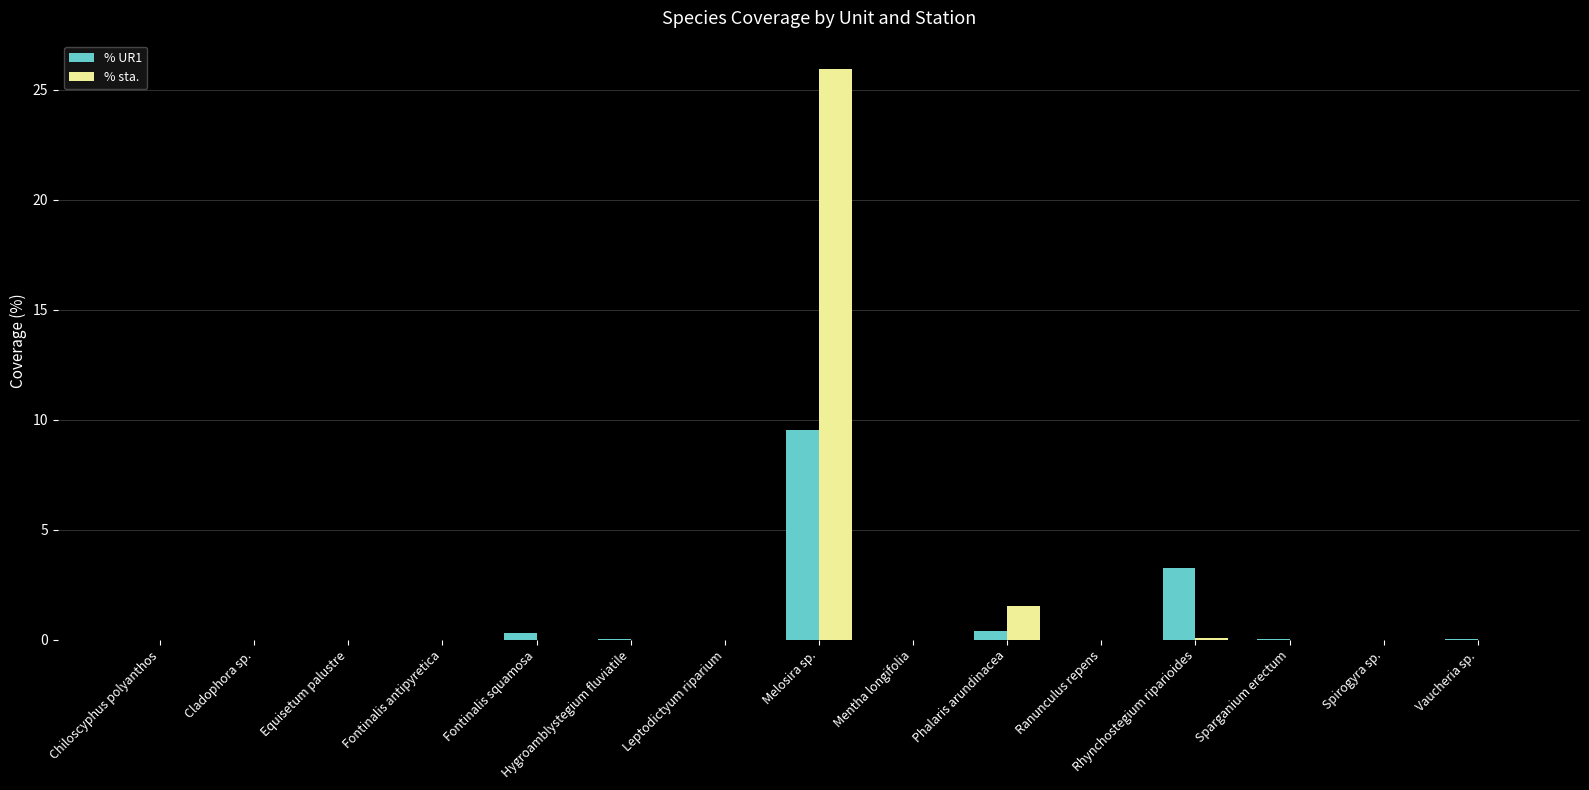

At which category does the chart reach its peak across all series?

Melosira sp.